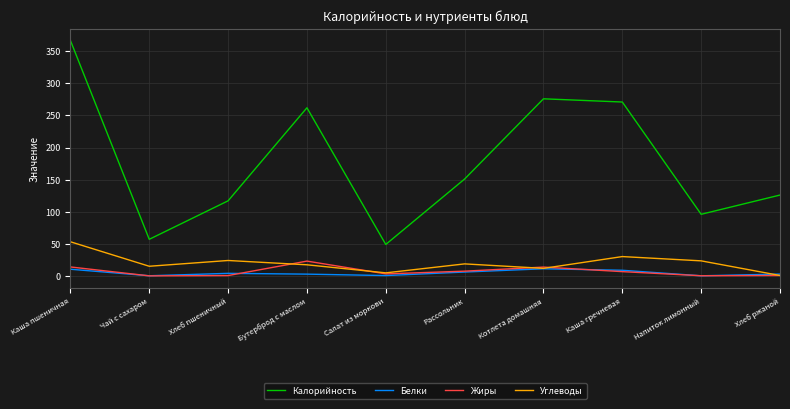

List the series in order of their peak value, lowest first.

Белки, Жиры, Углеводы, Калорийность